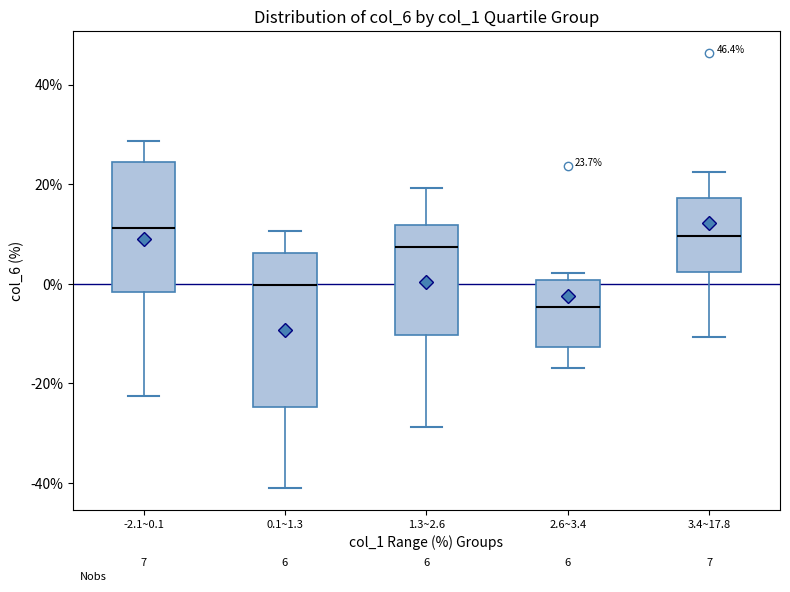

Comparing the boxes themselves (not the whiskers), which one is the tallest?

0.1~1.3